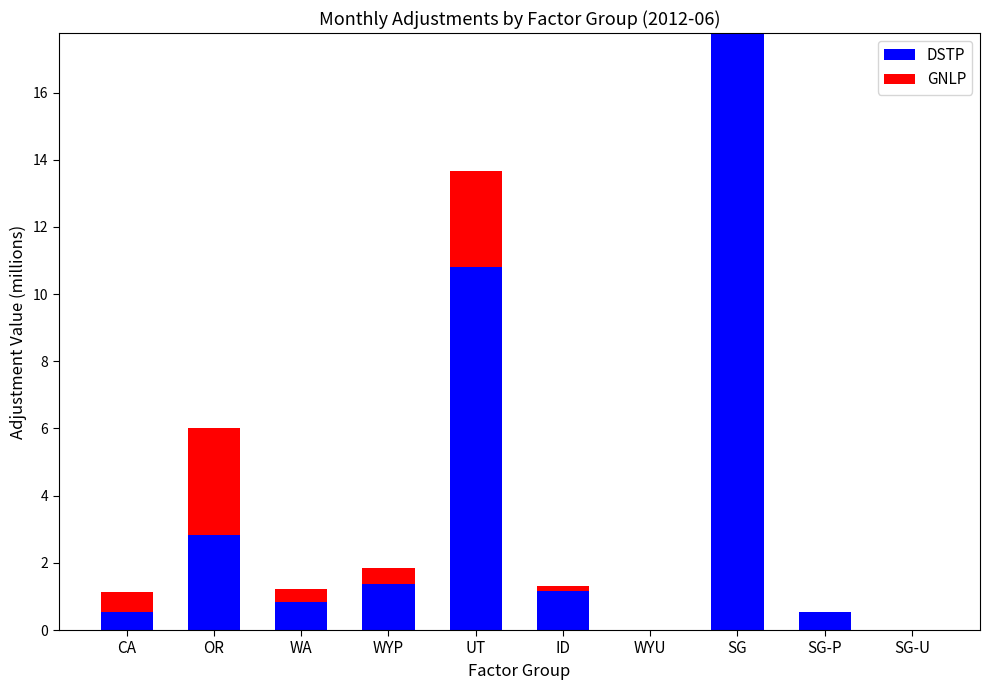

At which label does DSTP reach its peak?

SG